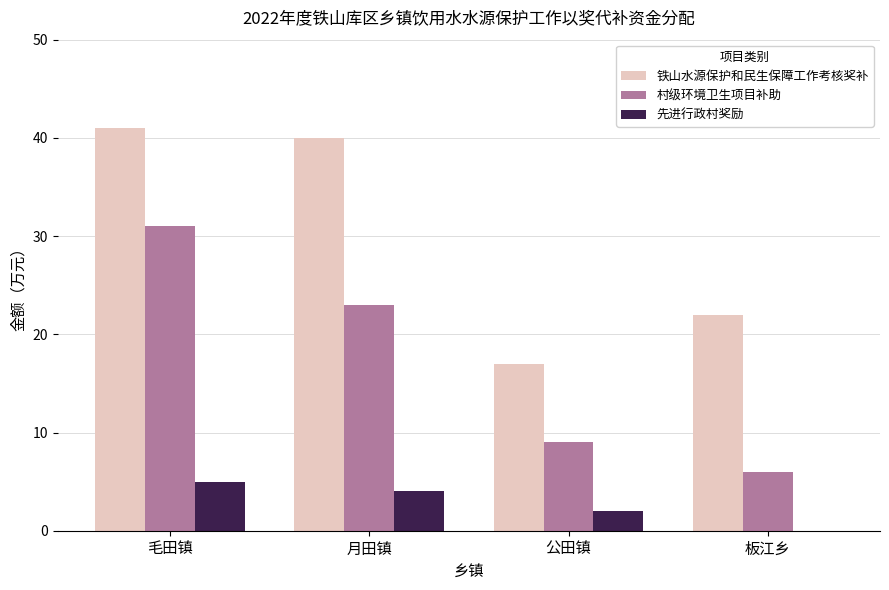

What is the sum of the 铁山水源保护和民生保障工作考核奖补 values at 板江乡 and 月田镇?

62